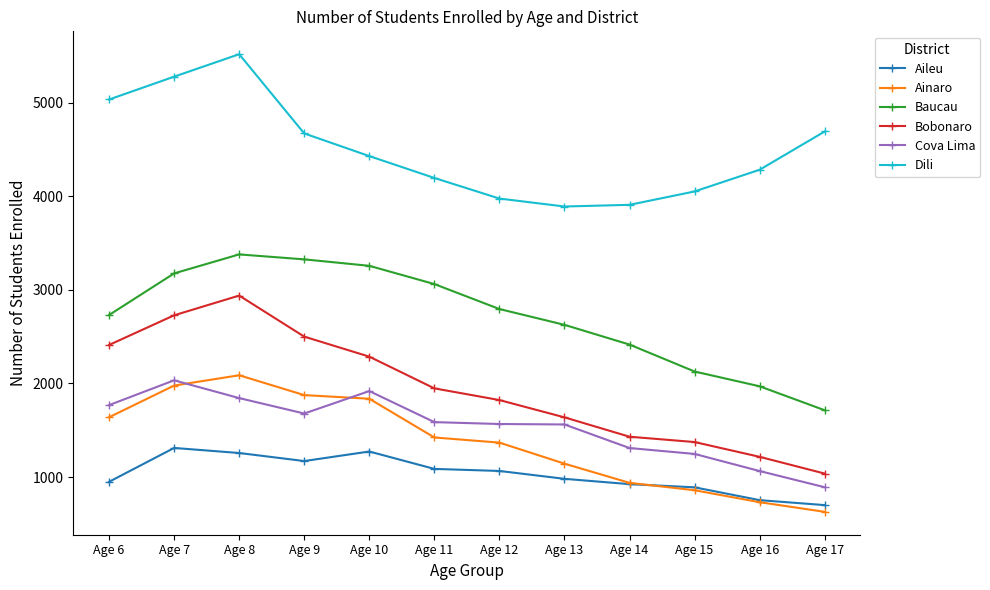

At Age 7, list the series in order from largest to smallest.

Dili, Baucau, Bobonaro, Cova Lima, Ainaro, Aileu